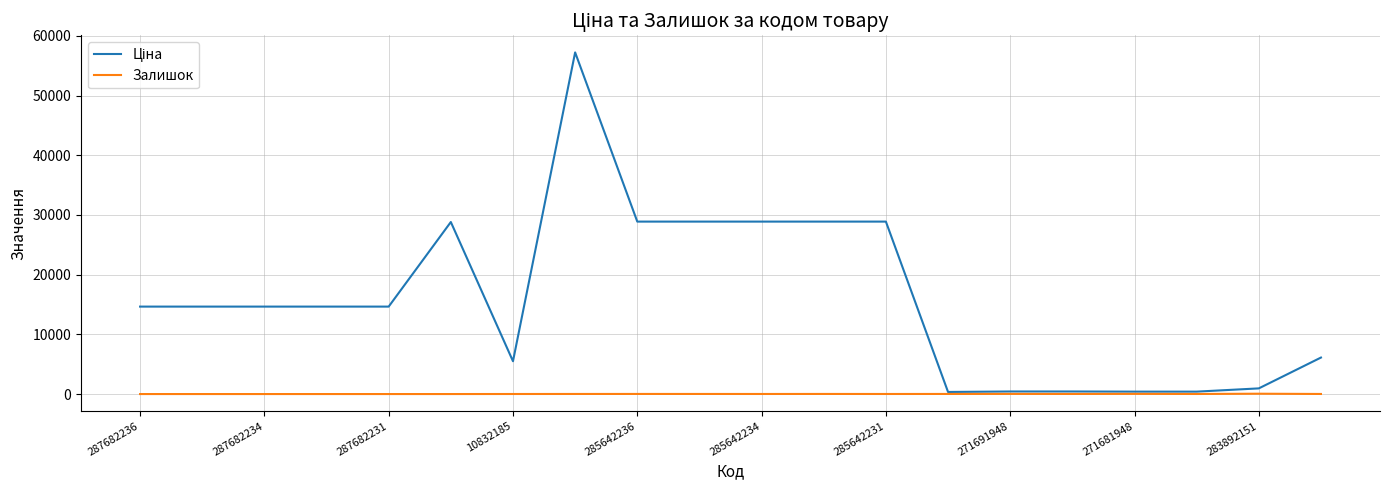

What is the value of the Ціна point at the 19th from the left?

947.6